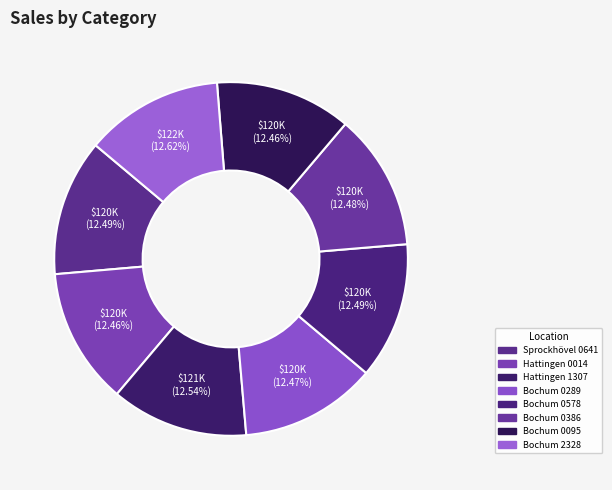

Does Bochum 0386 account for over 50% of the chart?

No